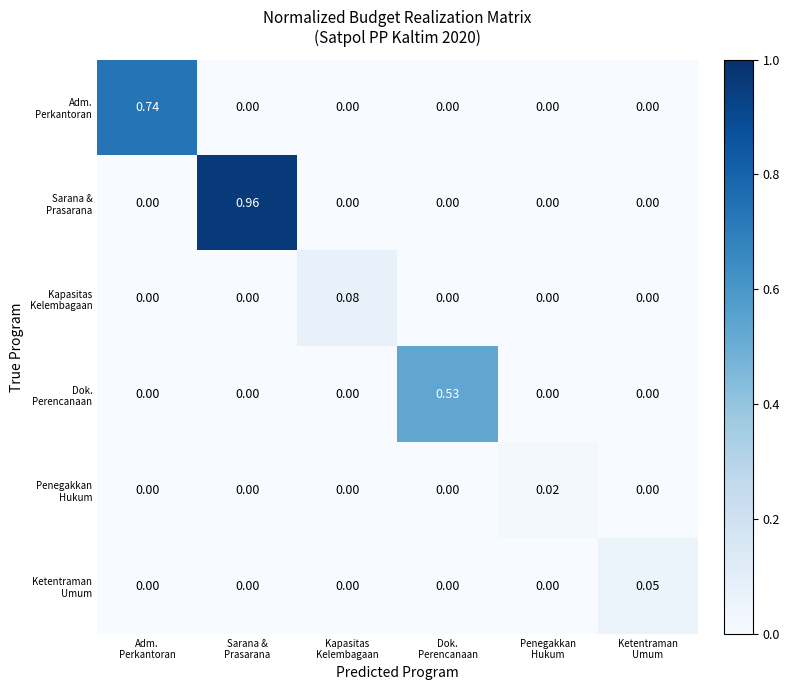

Between Dok.
Perencanaan and Adm.
Perkantoran, which is larger?

Adm.
Perkantoran